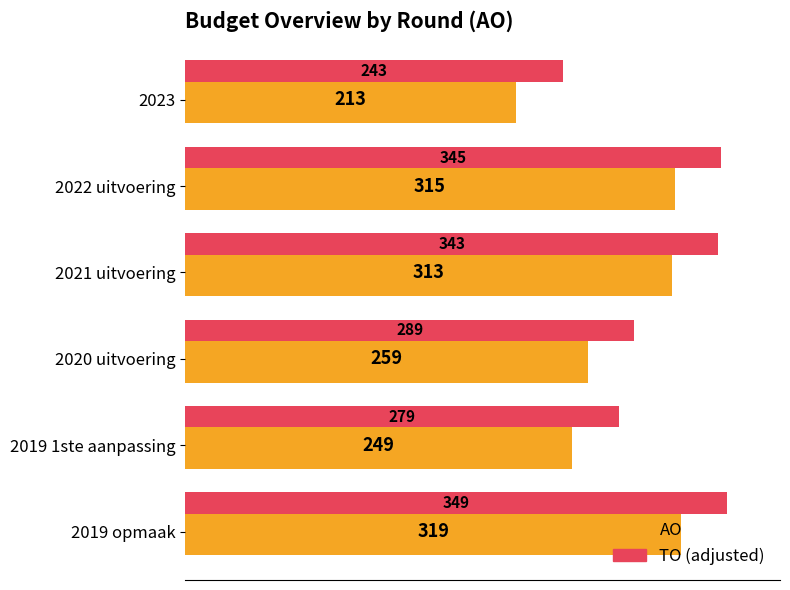

What is the spread (max minus min) of values at 2023?

30